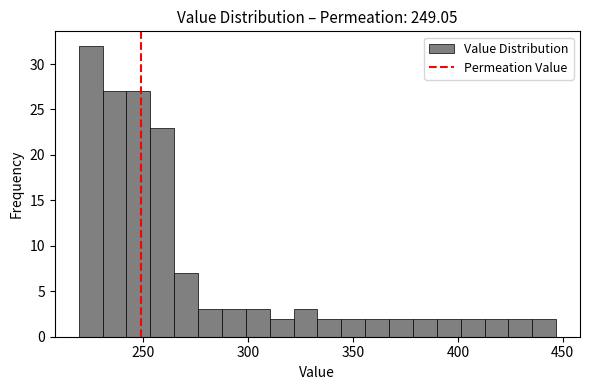

Around what value on the x-axis is the tallest bar? Give the approximate position of its centre, as read against the axis.

225